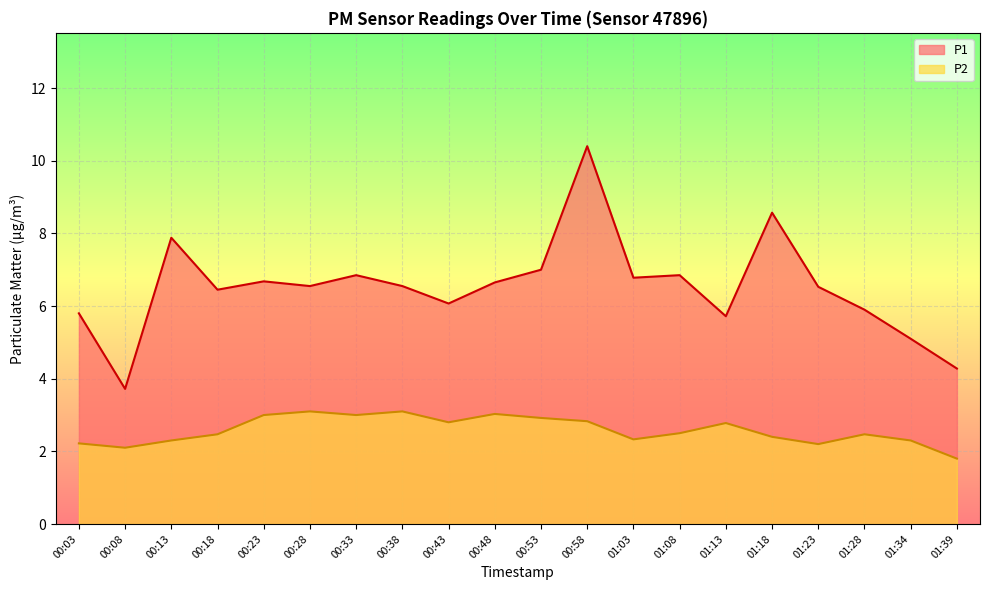

How many data points in P1 are above 6?

14